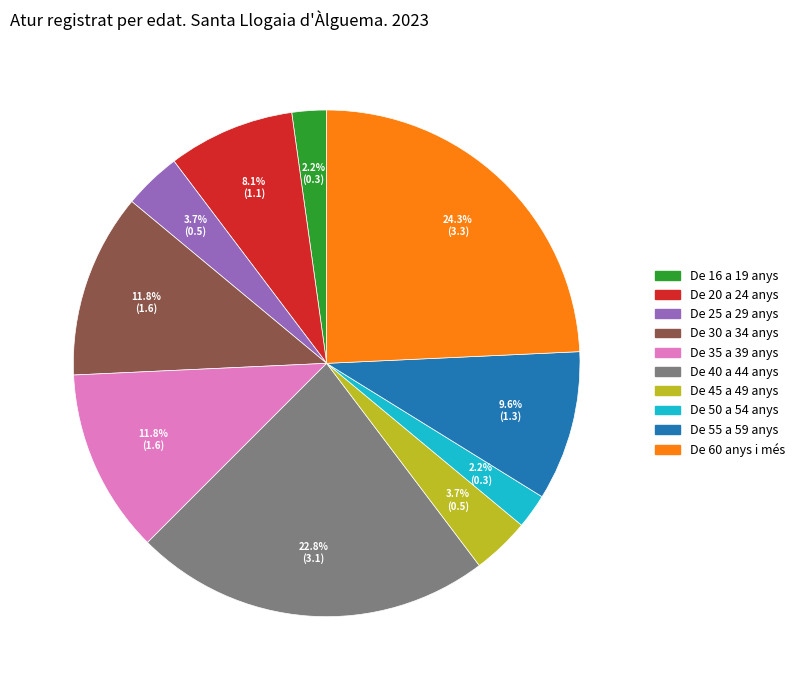

To the nearest percent, what is the combined percentage of De 25 a 29 anys and De 40 a 44 anys?

26%